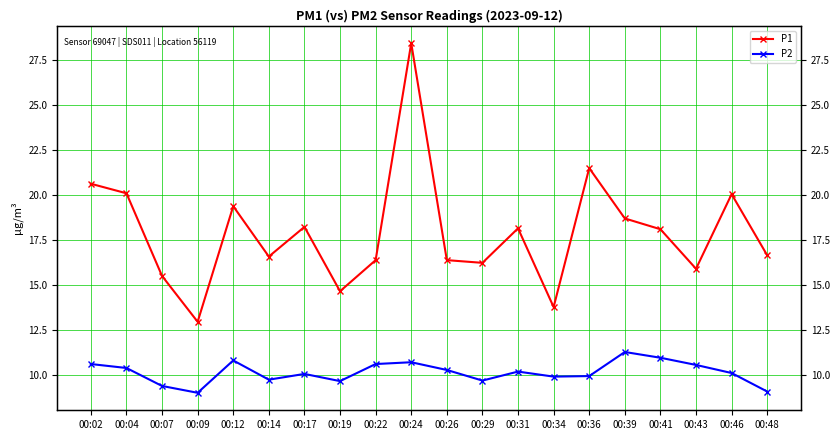

Count the number of data series in this chart.

2